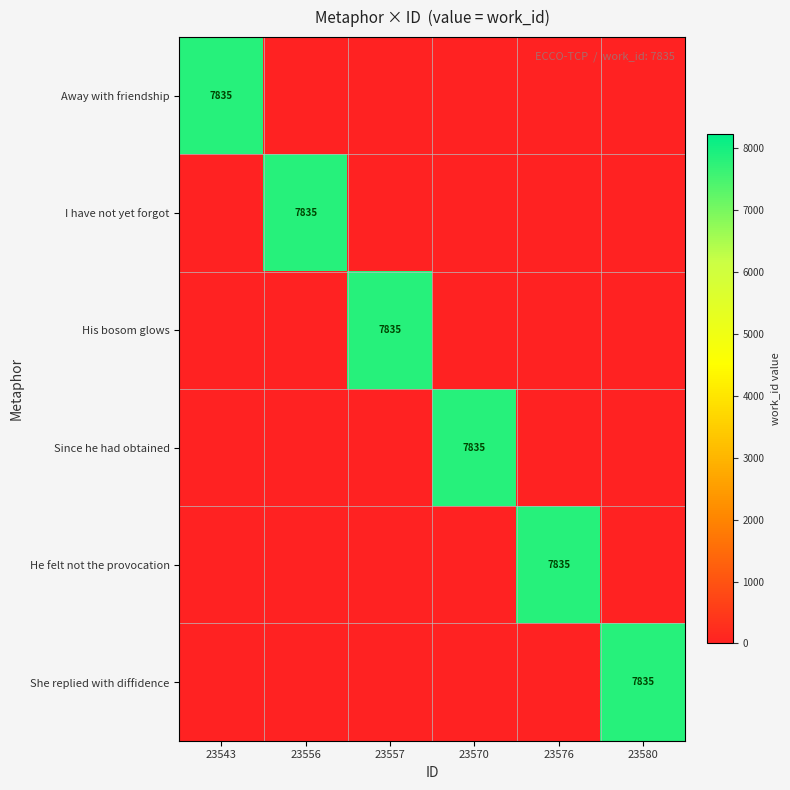

Is it true that Since he had obtained equals 7835 at 23570?

True